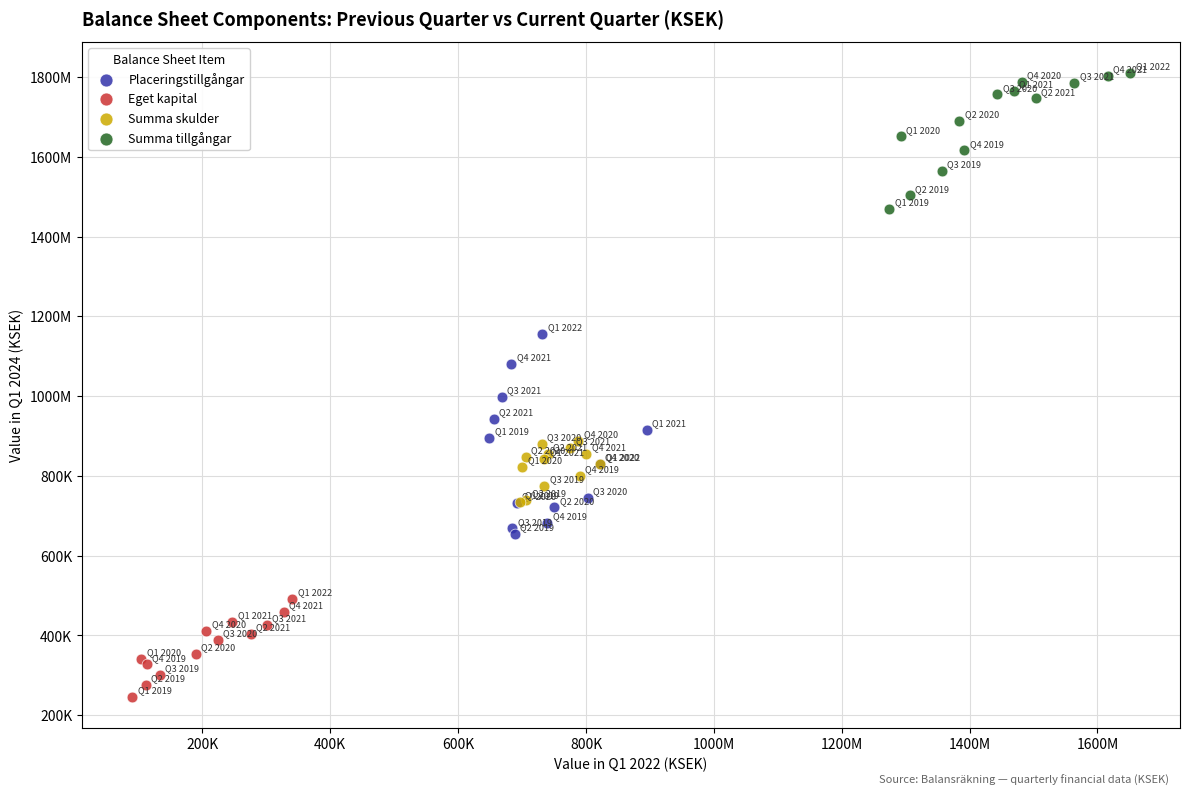

Which series has the largest Y range (max minus min)?

Placeringstillgångar